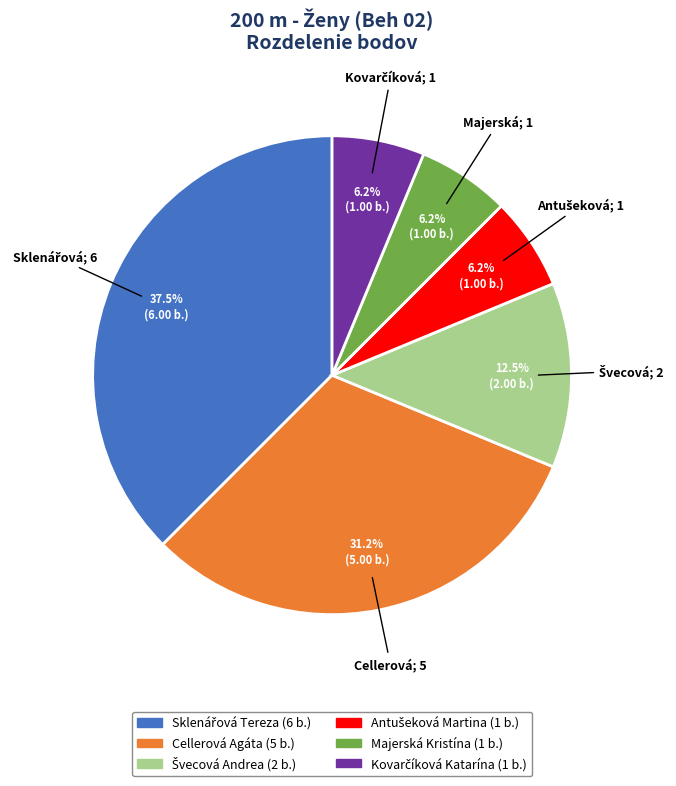

Does any single category account for the majority?

No